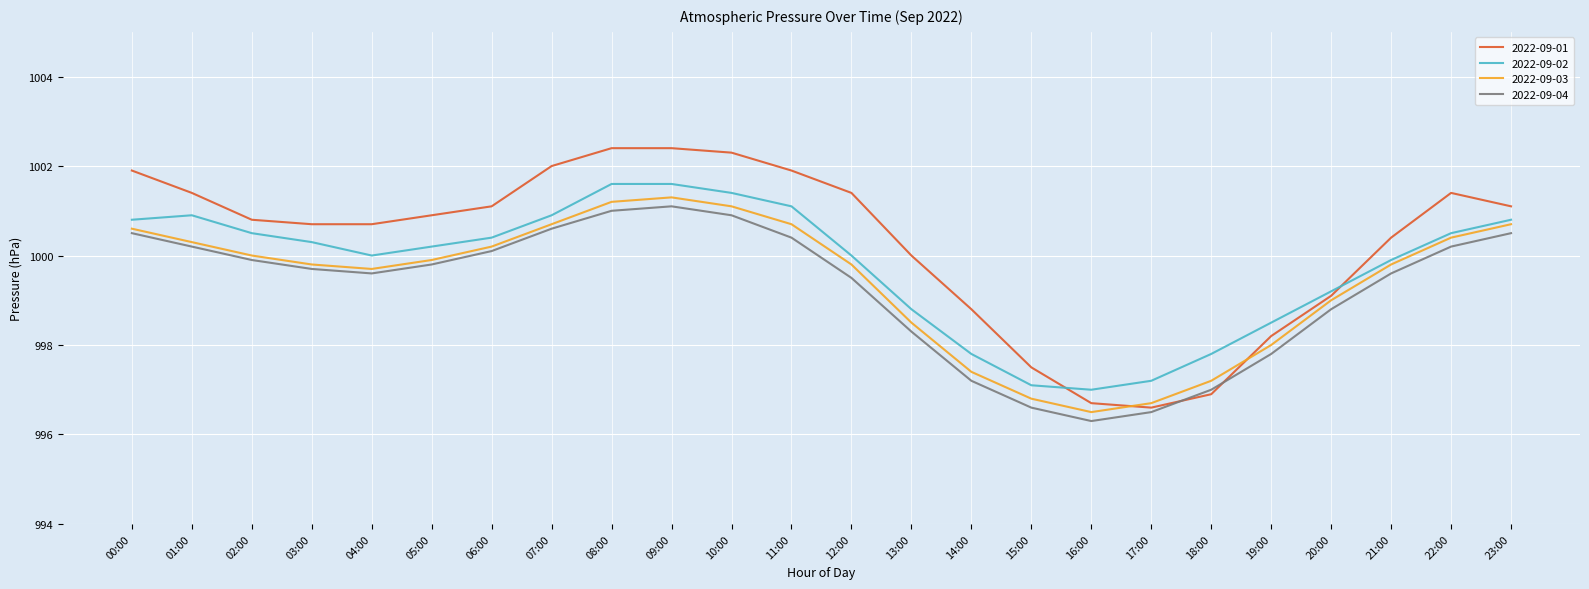

Does the chart have visible grid lines?

Yes